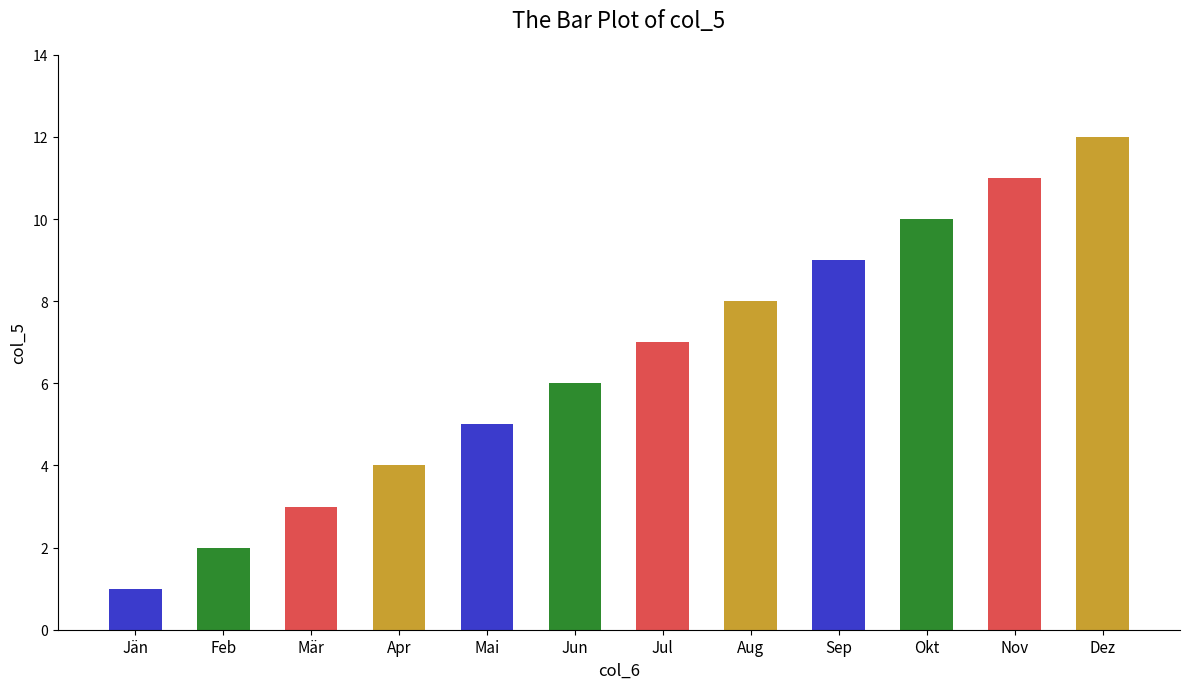

What is the minimum value shown in the chart?

1